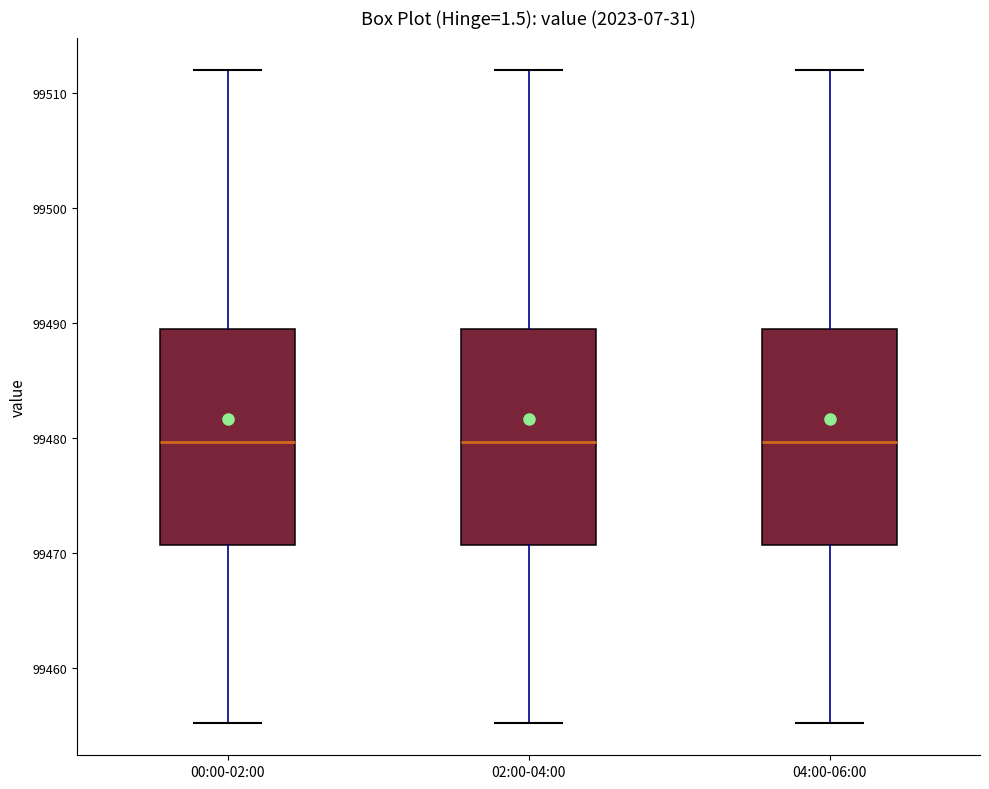

Reading left to right, read every box against the y-axis: the position of its median line, the range the box covers, and the ends of its whiskers. The values are not printed on the chart, so give them approximately, as read against the axis.

00:00-02:00: median 99480, box 99471 to 99489, whiskers 99455 to 99512
02:00-04:00: median 99480, box 99471 to 99489, whiskers 99455 to 99512
04:00-06:00: median 99480, box 99471 to 99489, whiskers 99455 to 99512